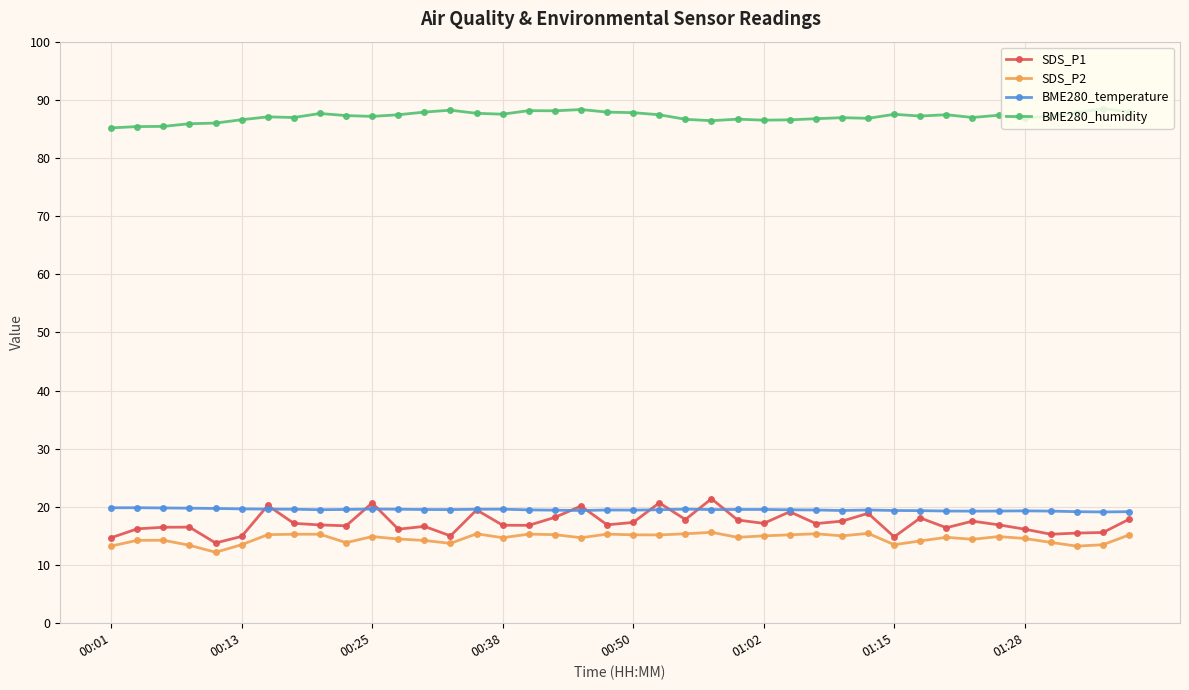

True or false: SDS_P1 and BME280_humidity cross at least once.

False